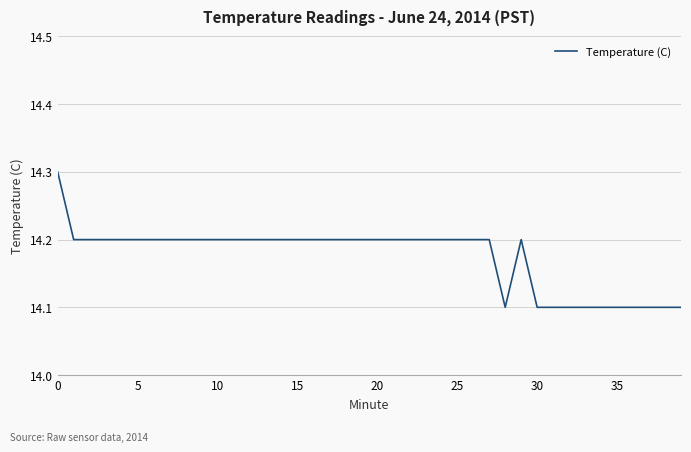

What is the greatest value displayed?

14.3